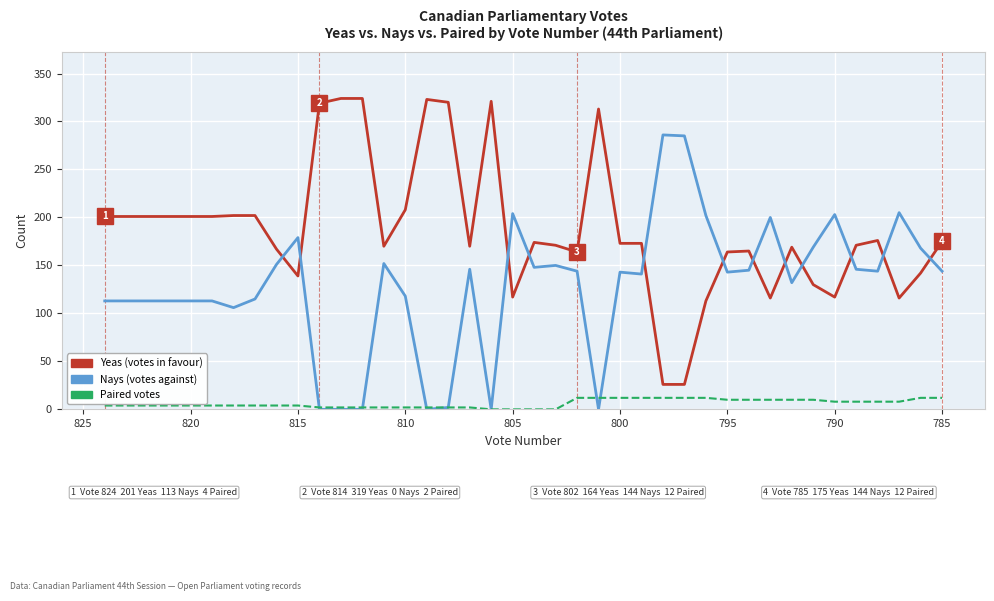

The value of Paired at 13 is 1. True or false?

False